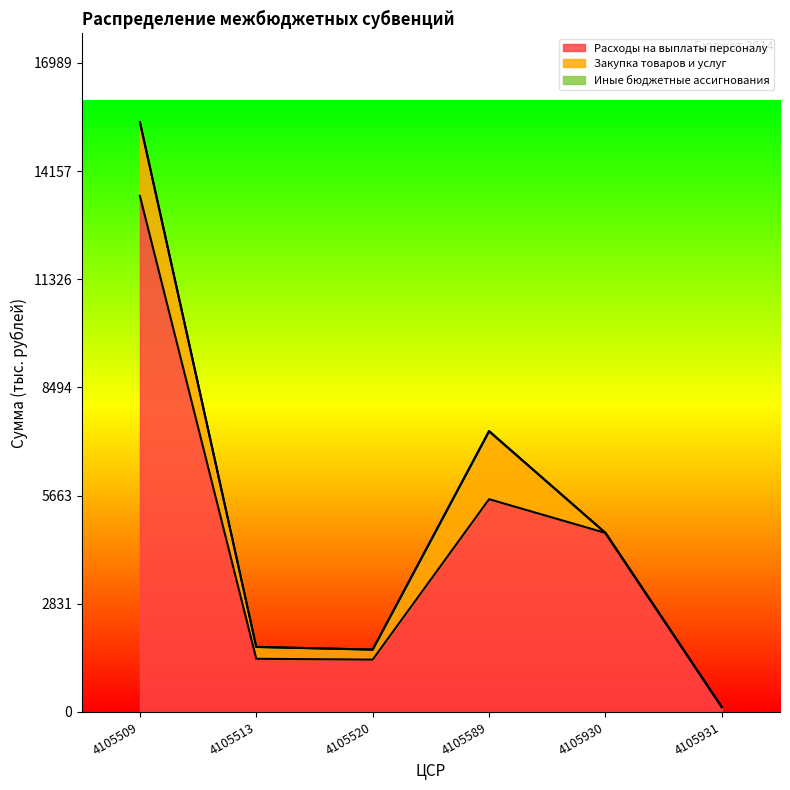

True or false: Расходы на выплаты персоналу and Иные бюджетные ассигнования intersect in this chart.

False